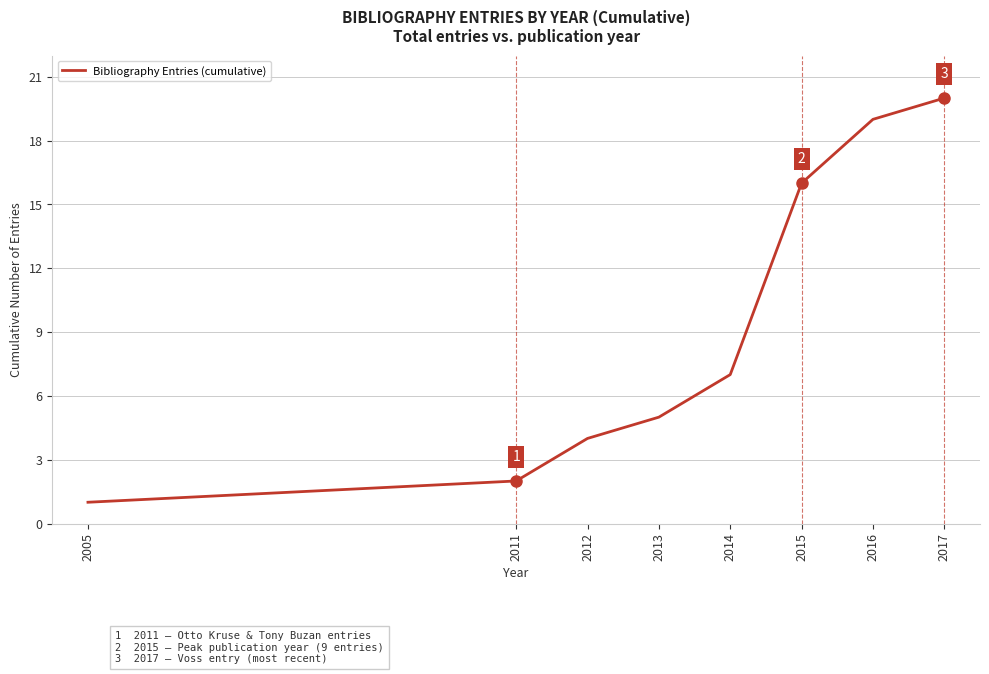

True or false: there are more than 1 points higher than both neighbors.

False